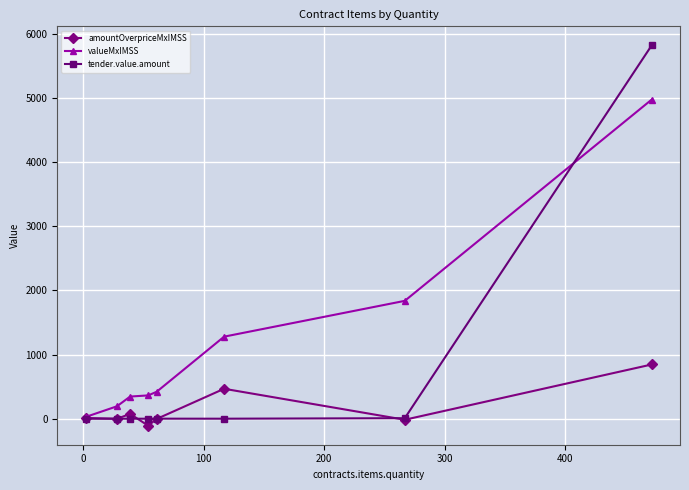

What is the maximum value shown in the chart?

5816.1